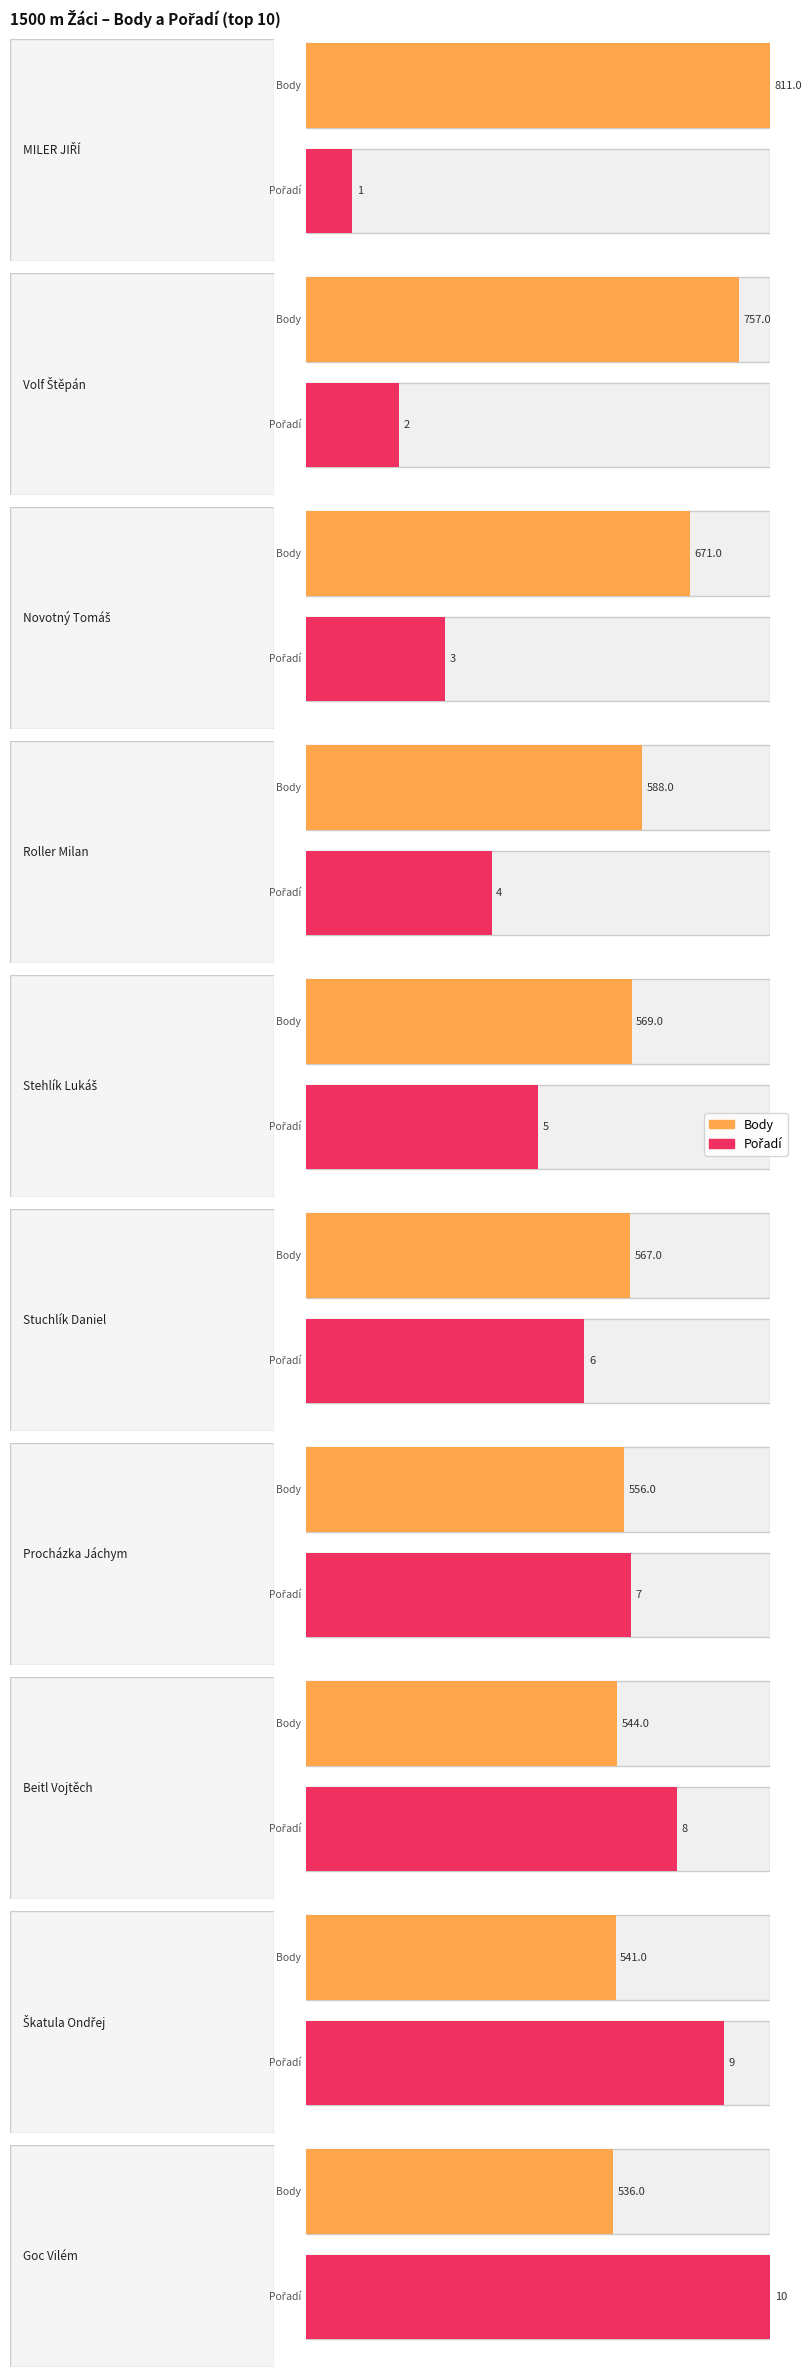

Which series has the widest spread of values?

Body